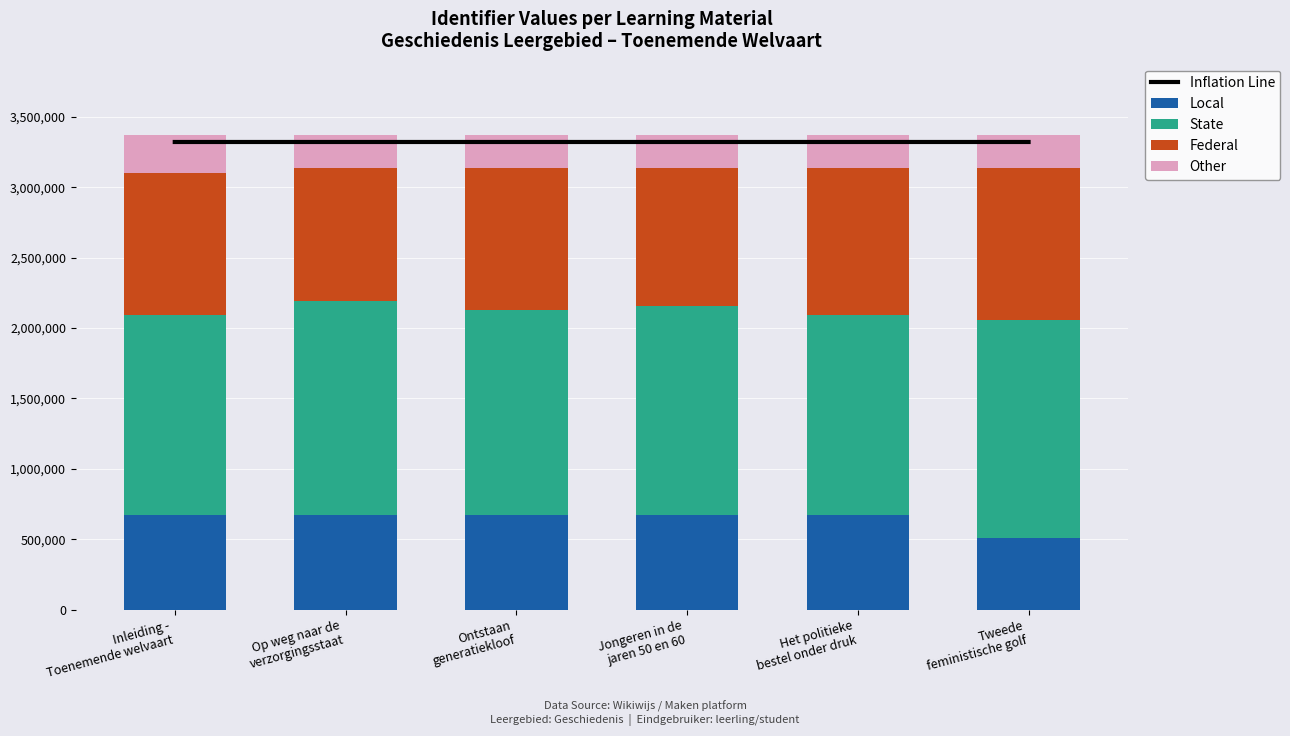

At which category is the sum across all series the highest?

Tweede
feministische golf